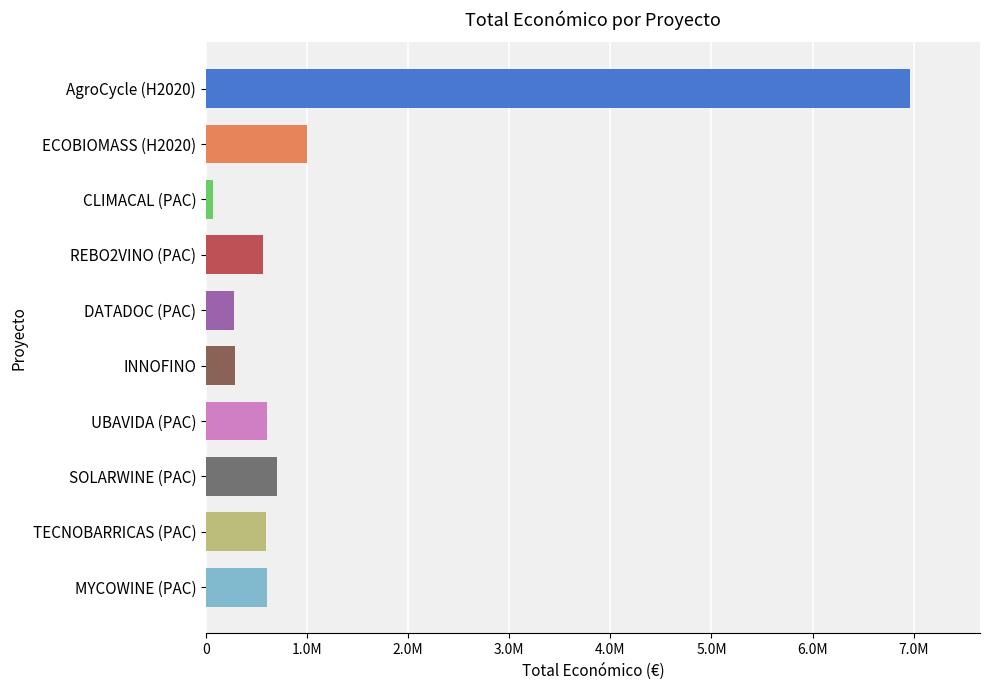

Which category has the highest value across all series?

AgroCycle (H2020)